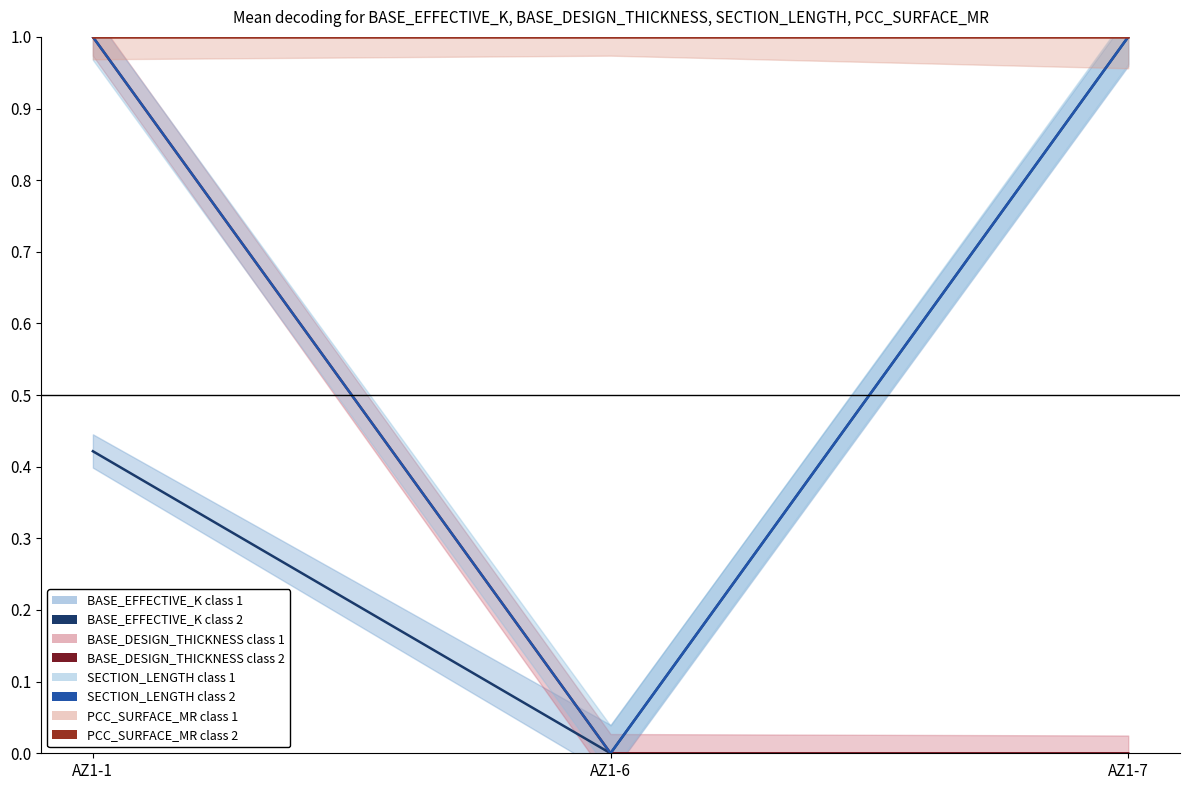

At which category does the chart reach its peak across all series?

AZ1-7